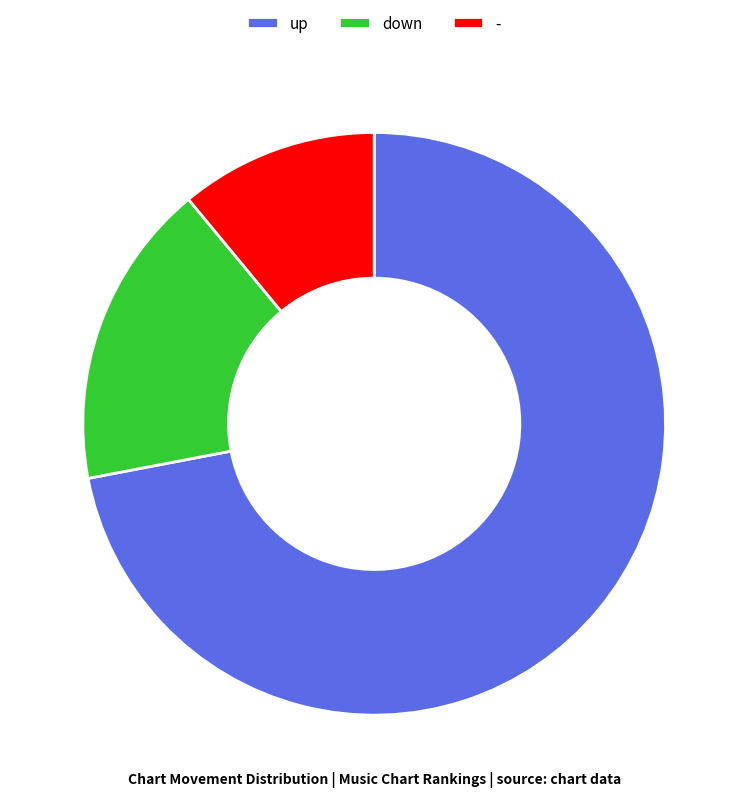

What is the majority slice?

up